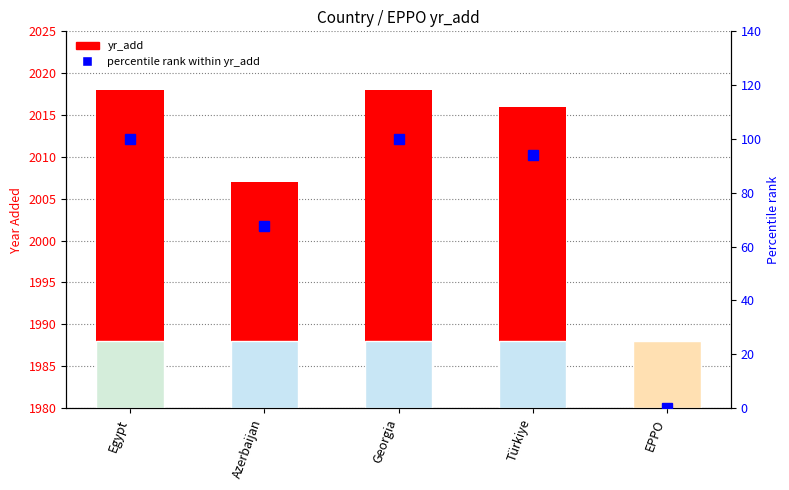

Which has a higher value, Türkiye or Egypt?

Egypt